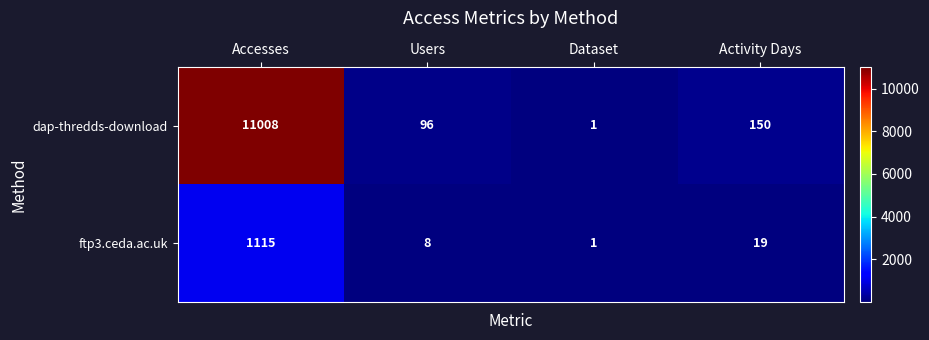

How many series are shown in this chart?

2